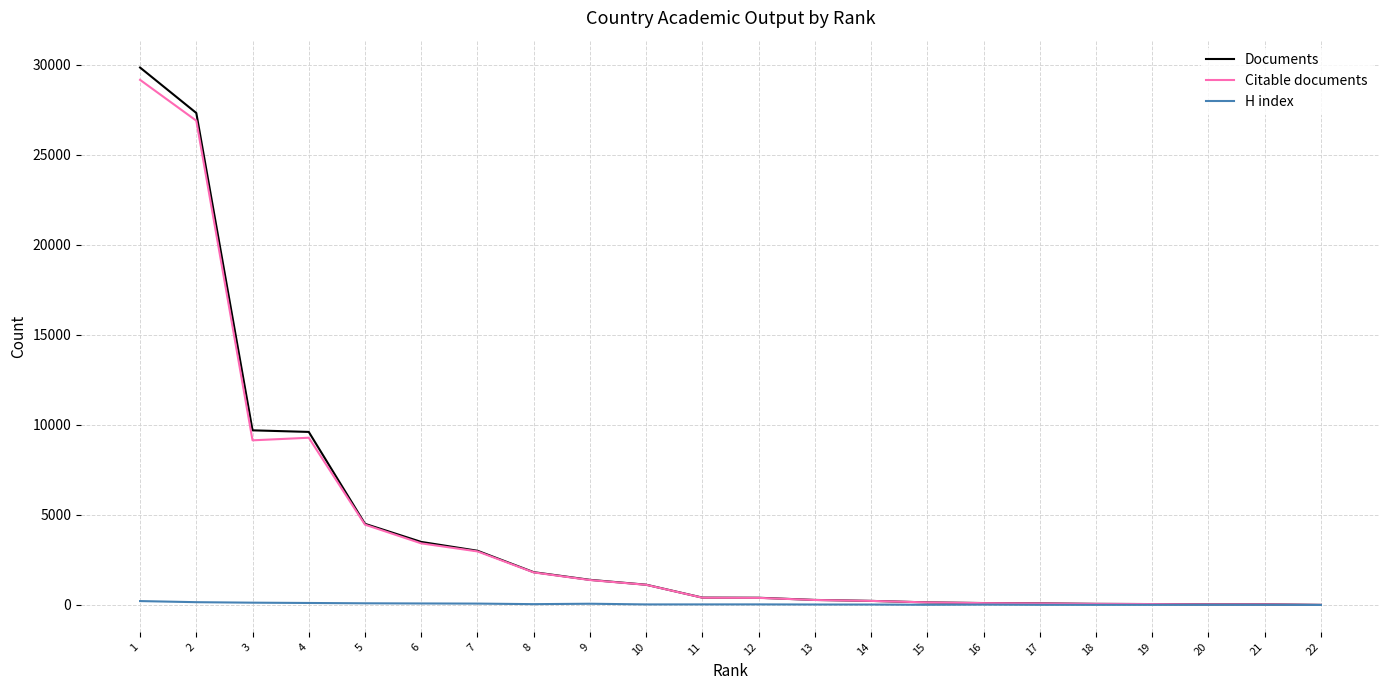

What is the difference between the highest and lowest values at 6?

3417